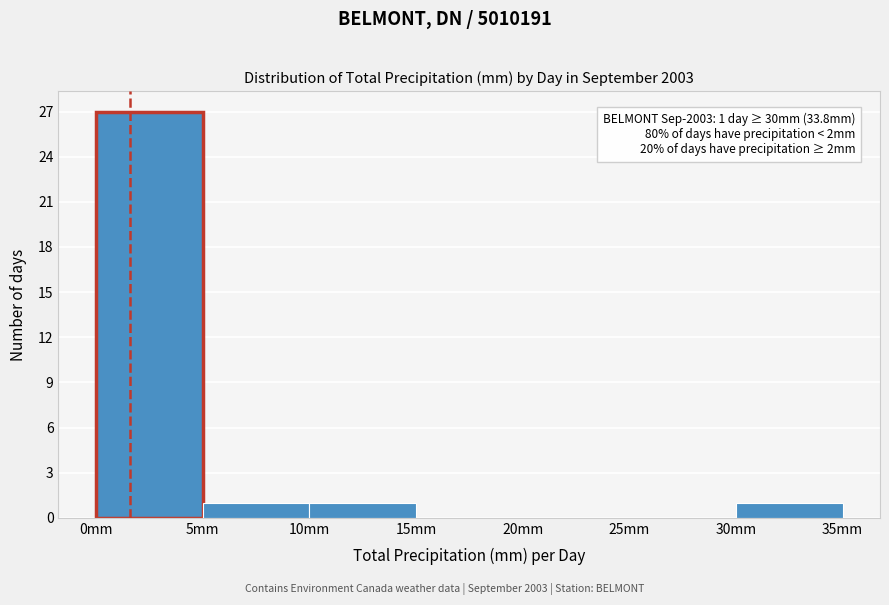

Which range on the x-axis has the tallest bar?

0 to 5